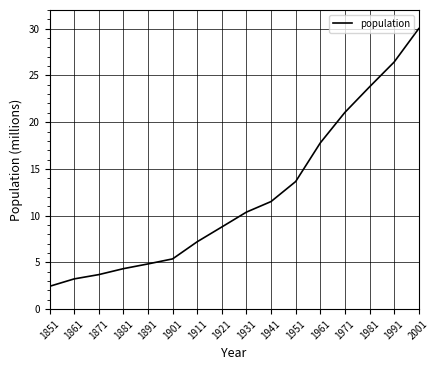

Reading left to right, transcribe all the data shown in this chart.

2.4	3.2	3.7	4.3	4.8	5.4	7.2	8.8	10.4	11.5	13.6	17.8	21.0	23.8	26.4	30.0